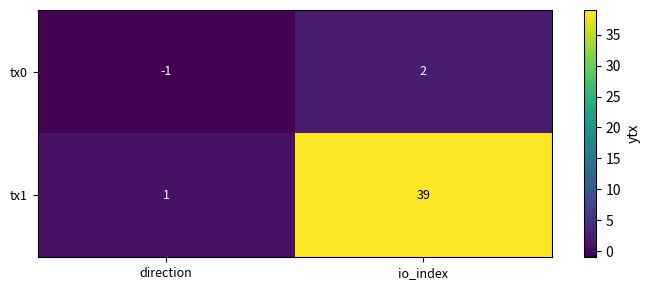

Reading left to right, transcribe all the data shown in this chart.

tx0: direction=-1	io_index=2
tx1: direction=1	io_index=39